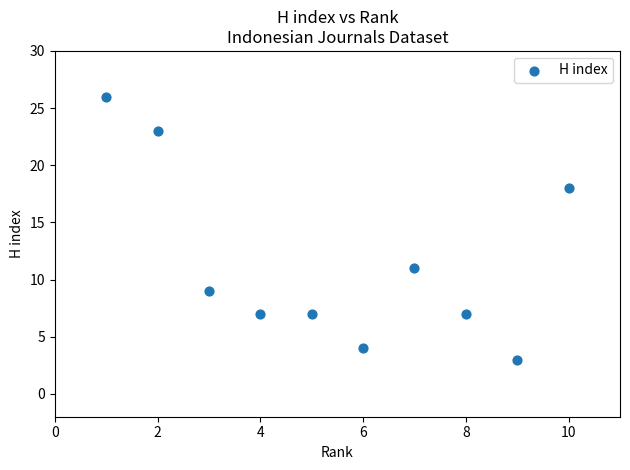

What is the range of Y values (max minus min)?

23